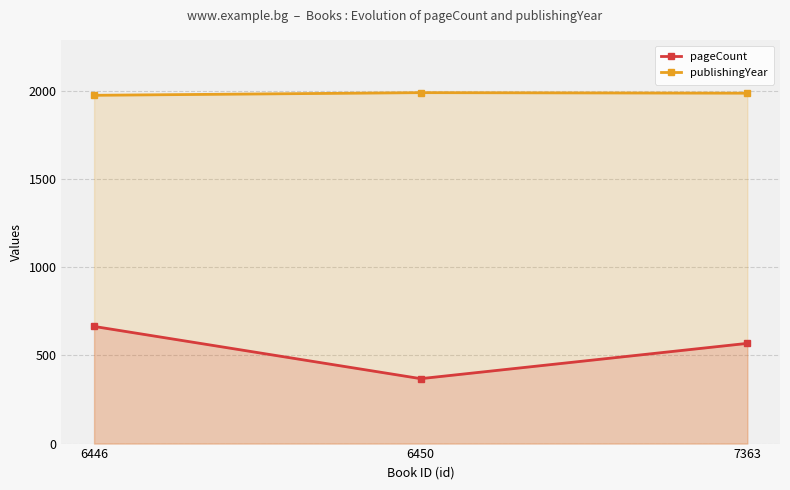

List the series in order of their peak value, lowest first.

pageCount, publishingYear